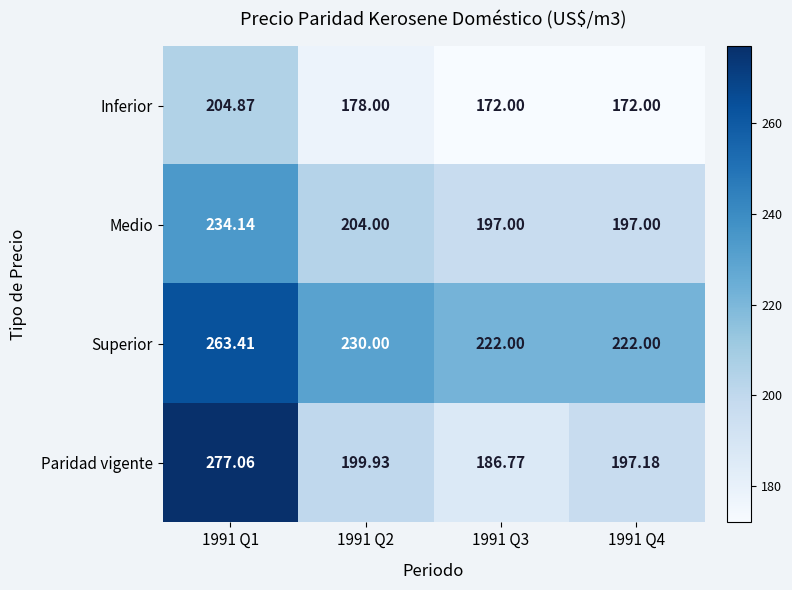

Rank the series by their maximum value, from highest to lowest.

Paridad vigente, Superior, Medio, Inferior